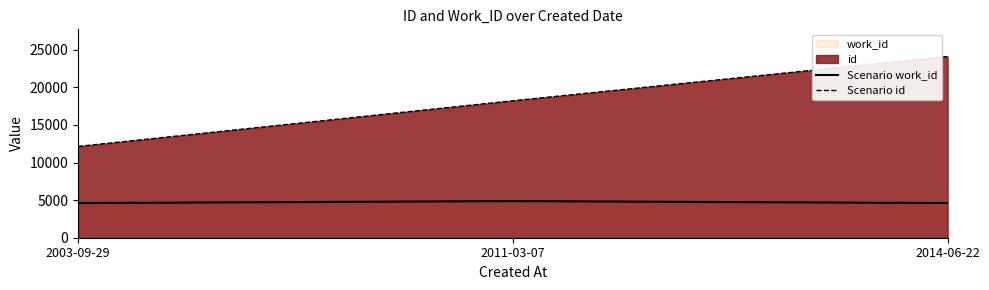

What is the value of the Scenario id point at the 3rd from the left?

24105